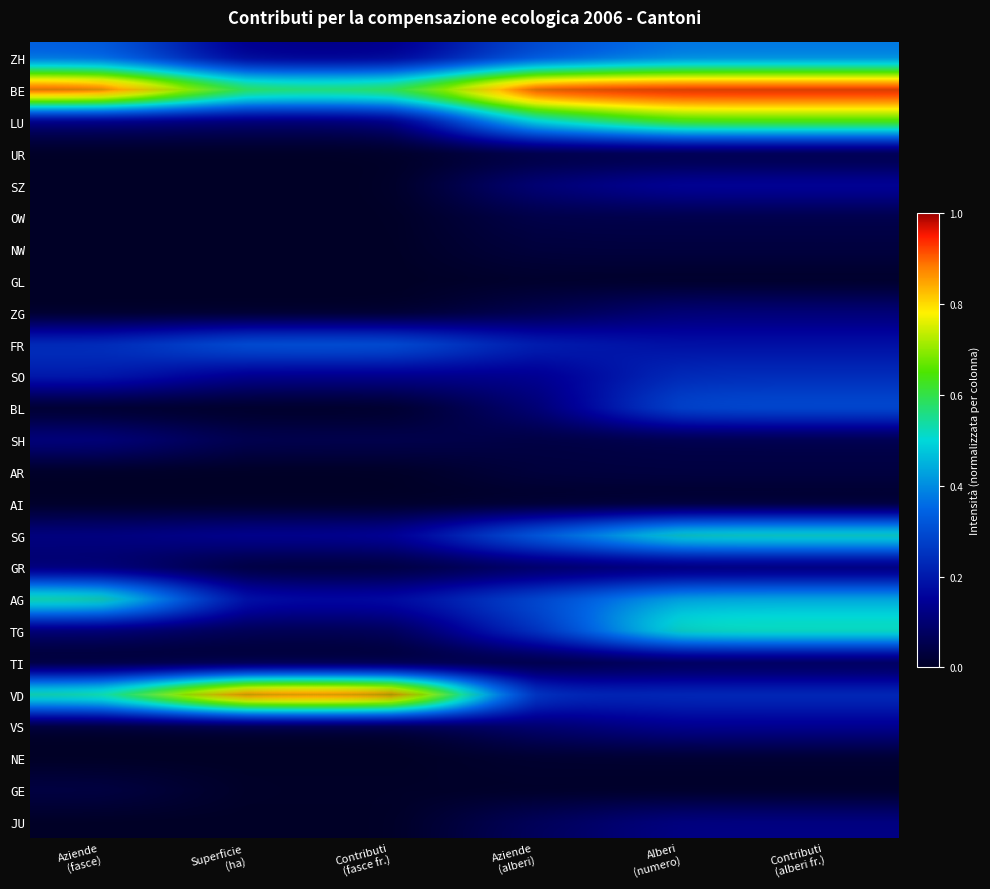

Is the value of SH at Superficie (ha) greater than the value of BL at Contributi (alberi fr.)?

No